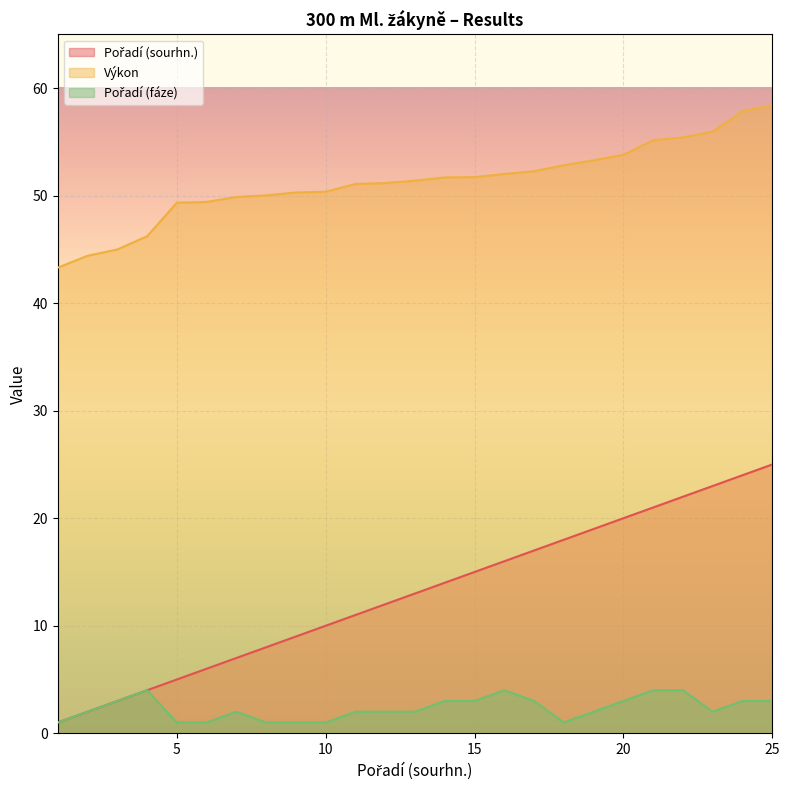

True or false: Výkon and Pořadí (sourhn.) intersect in this chart.

False